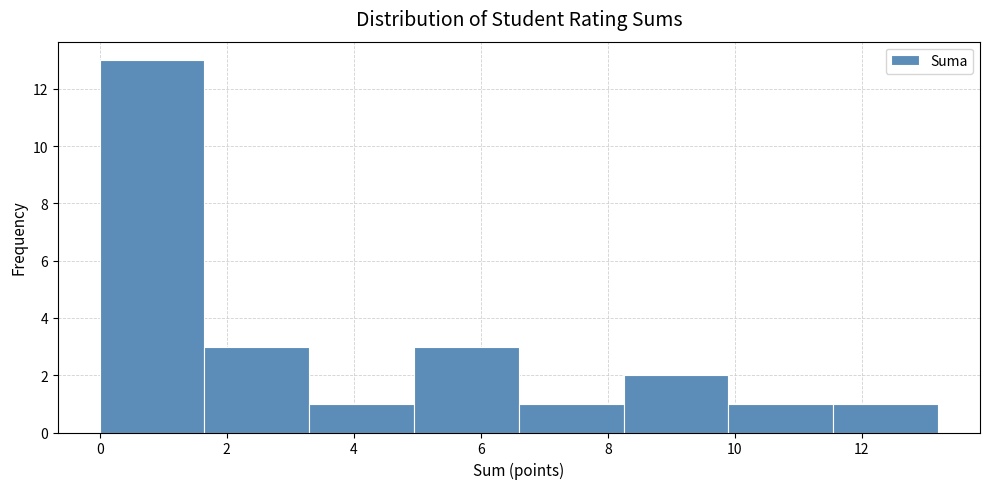

Reading left to right, list every bar in this chart as the range it spans on the x-axis followed by its height. Neither the bar edges nor the heights are printed on the chart, so give them approximately, as read against the axes.

0.00 to 1.65: 13
1.65 to 3.30: 3
3.30 to 4.95: 1
4.95 to 6.60: 3
6.60 to 8.25: 1
8.25 to 9.90: 2
9.90 to 11.55: 1
11.55 to 13.20: 1